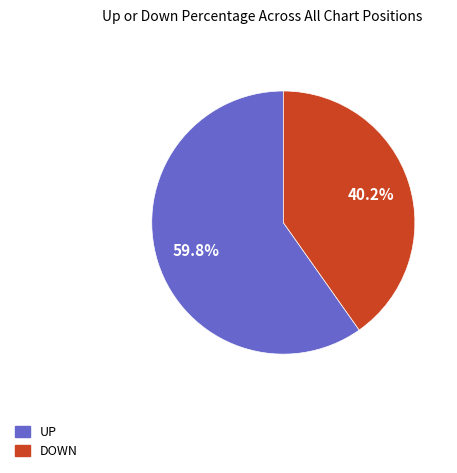

How many segments does this pie chart have?

2